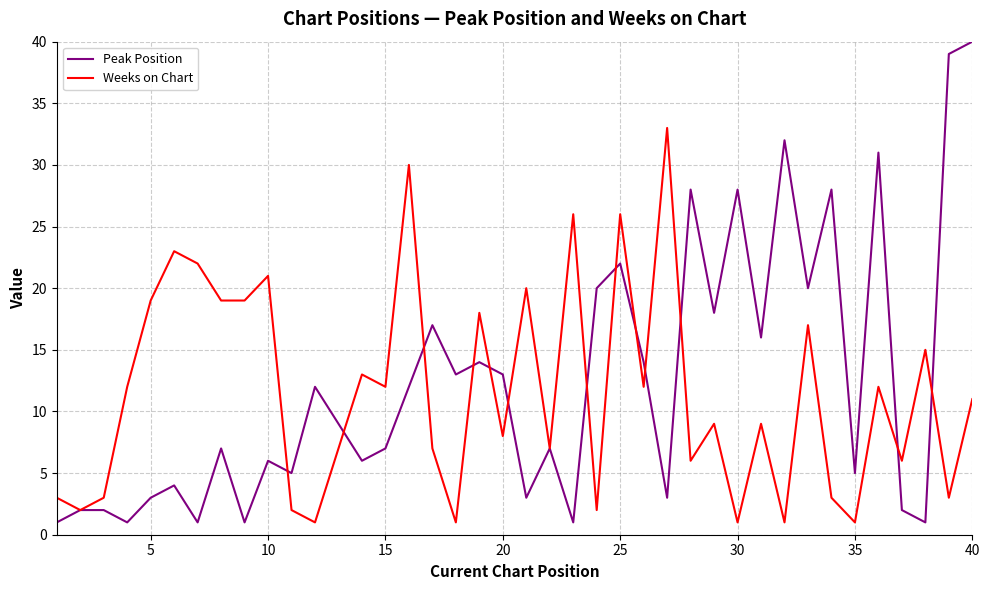

List the series in order of their peak value, highest first.

Peak Position, Weeks on Chart